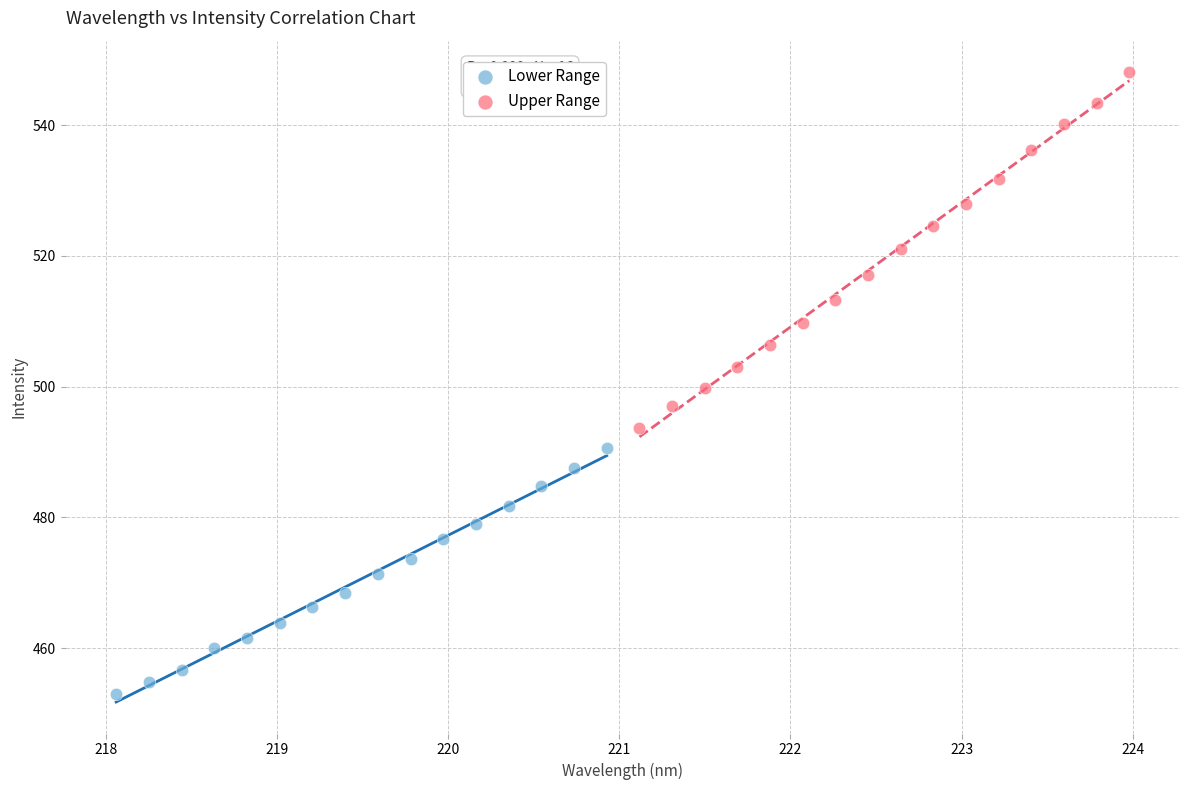

Which series contains the highest Y value?

Upper Range